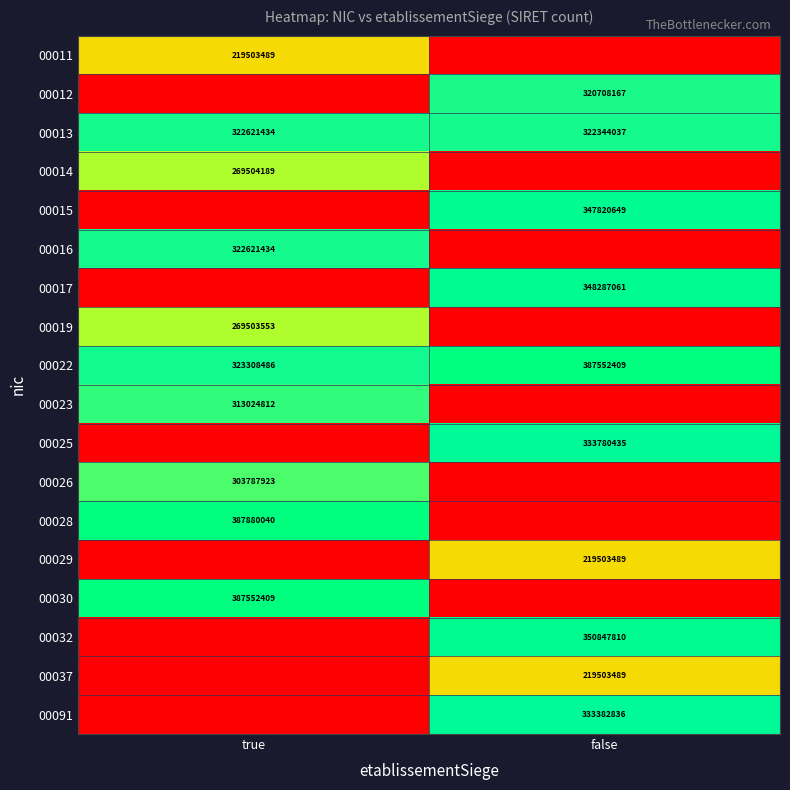

At which label does 00022 reach its peak?

false